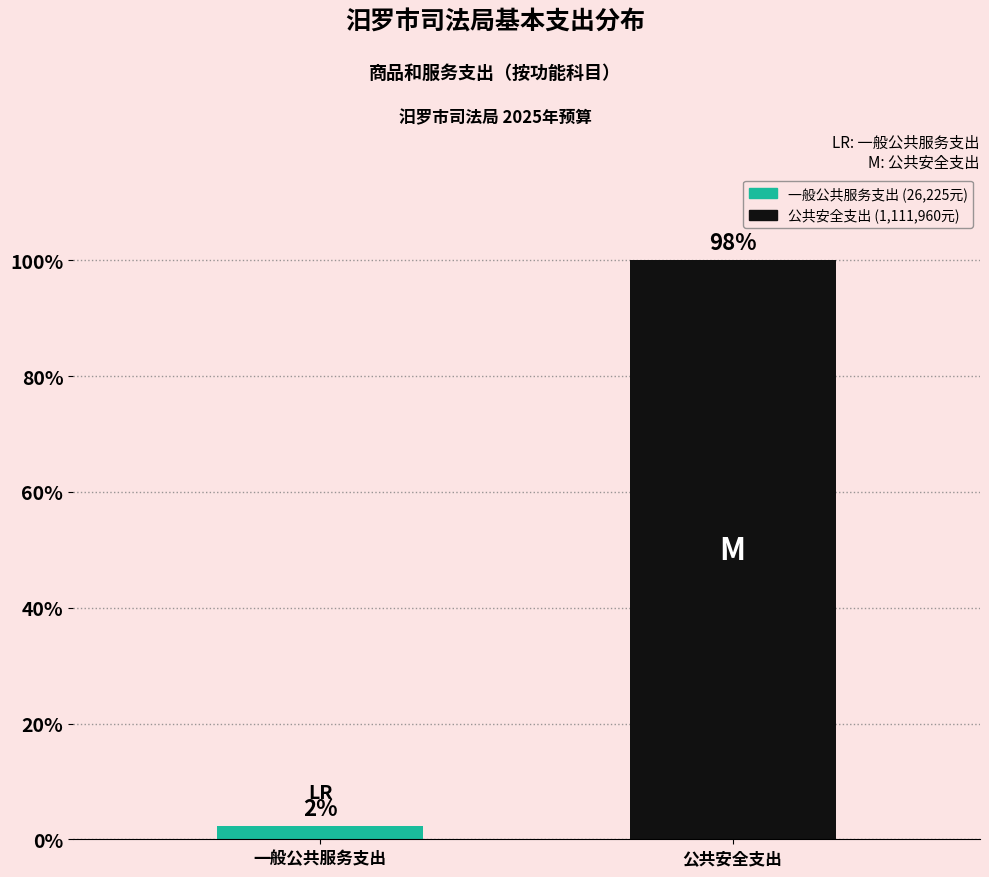

What is the difference between the values at 一般公共服务支出 and 公共安全支出?

1085735